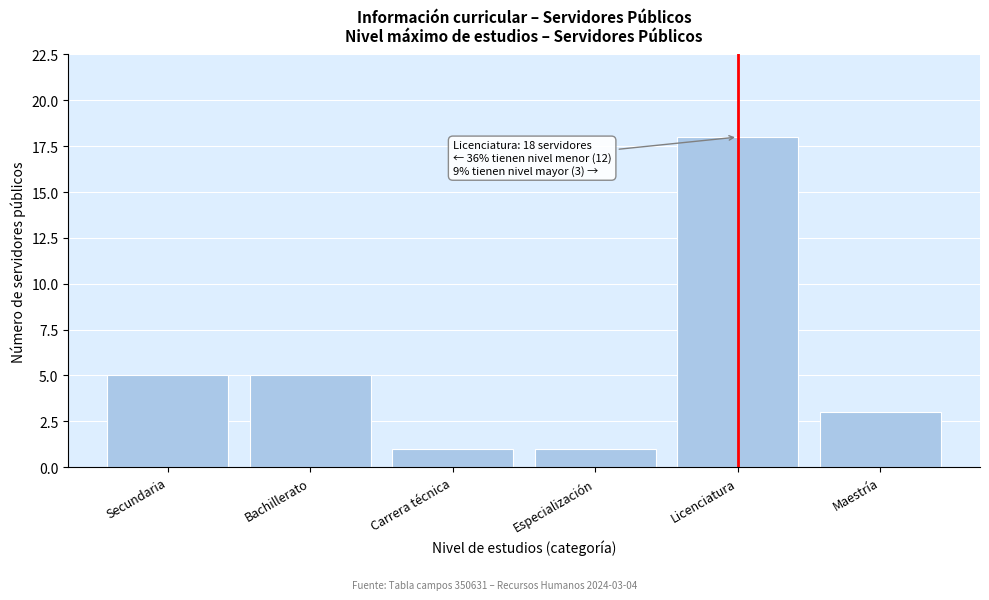

Reading left to right, list all the values displayed in this chart.

5	5	1	1	18	3